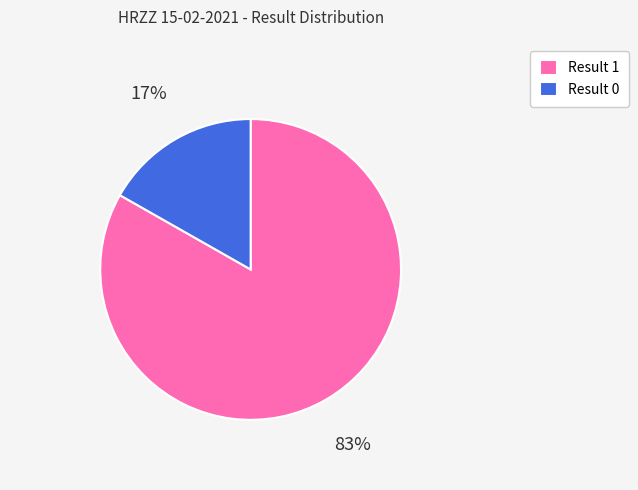

Is it true that Result 0 is 5% of the pie?

False